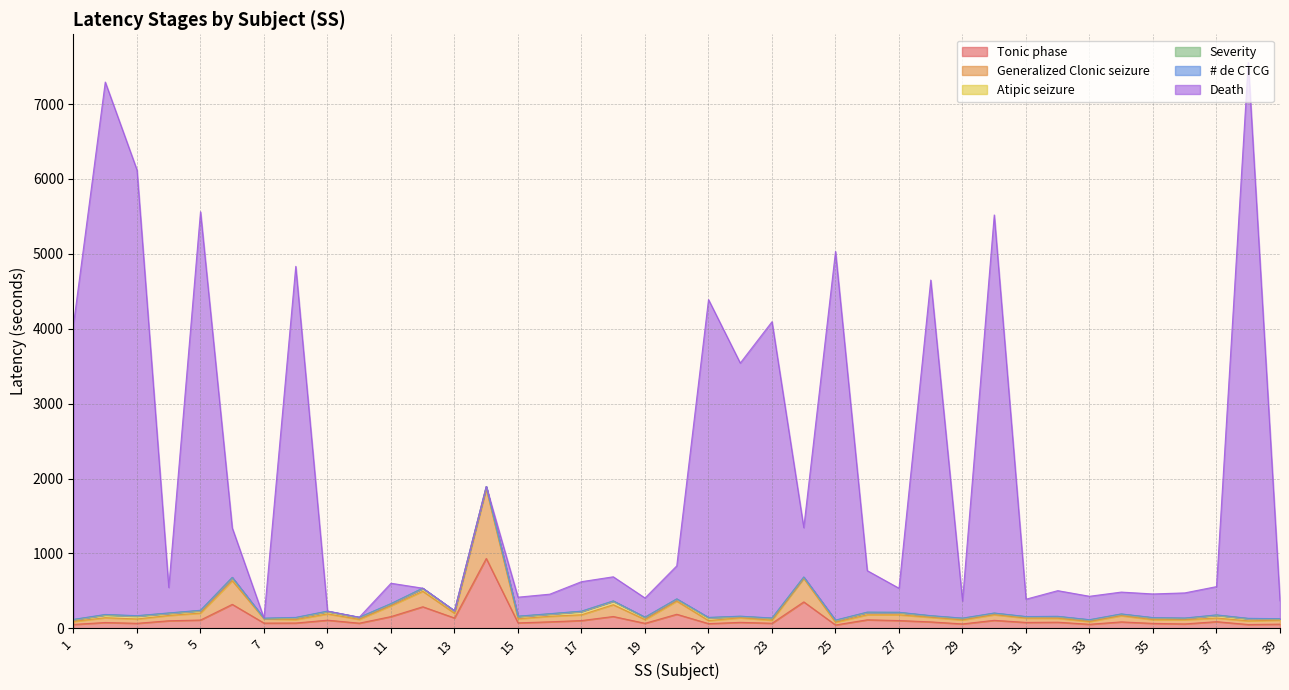

What is the value of the Death point at the 14th from the left?

1894